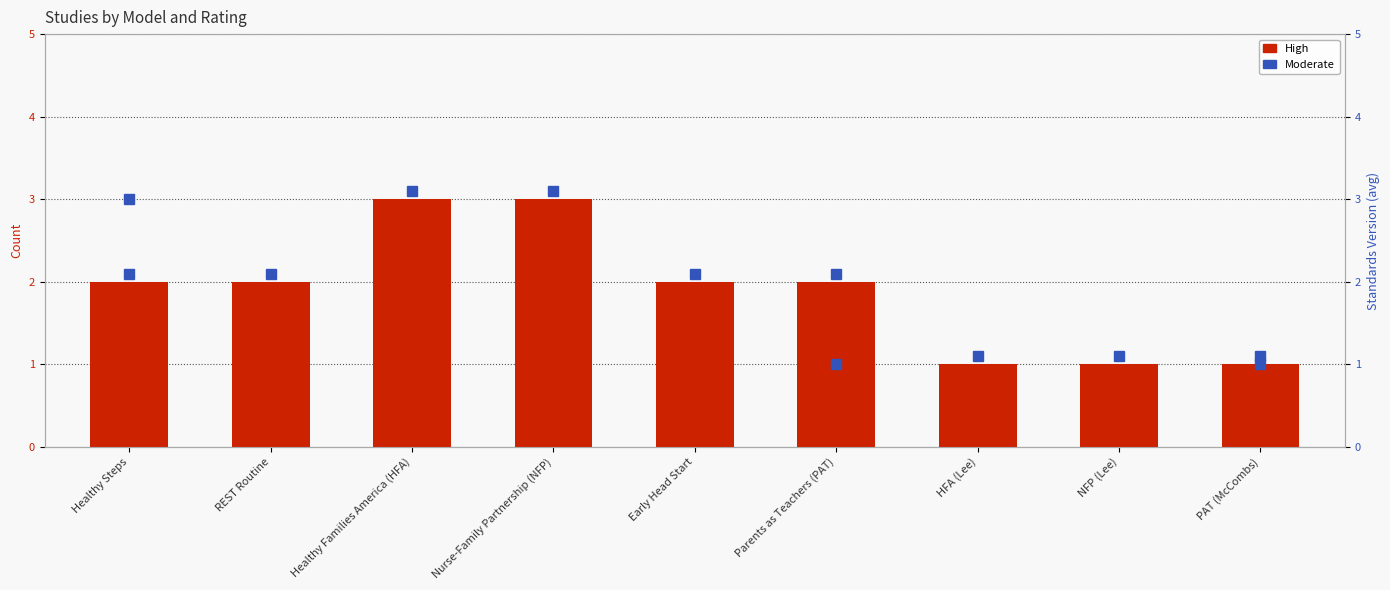

Does the chart contain any negative values?

No